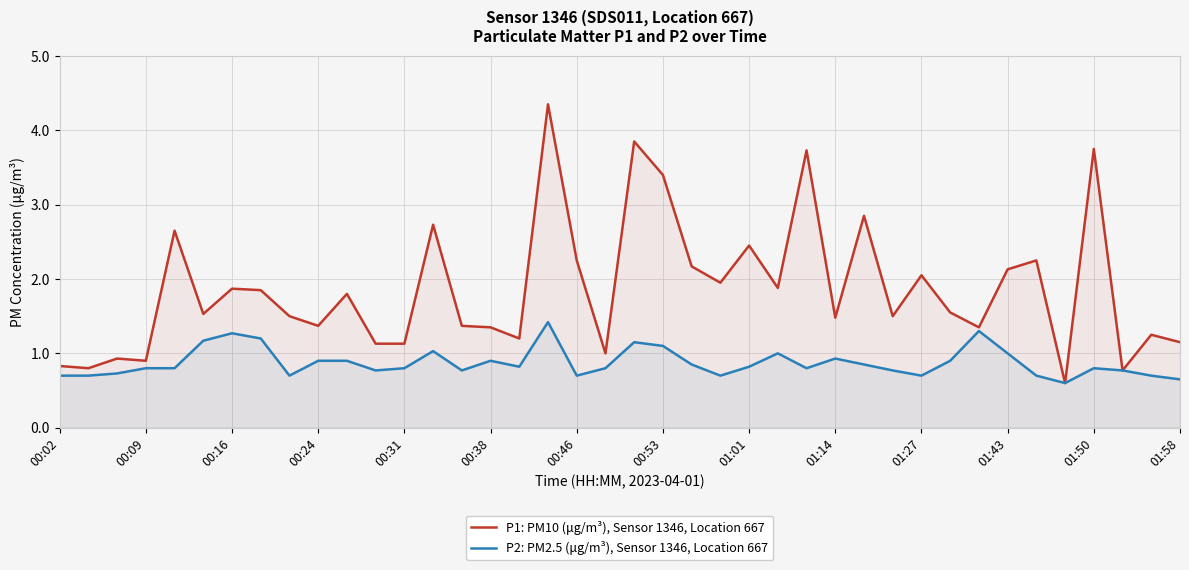

At how many categories does at least one series exceed 1?

33